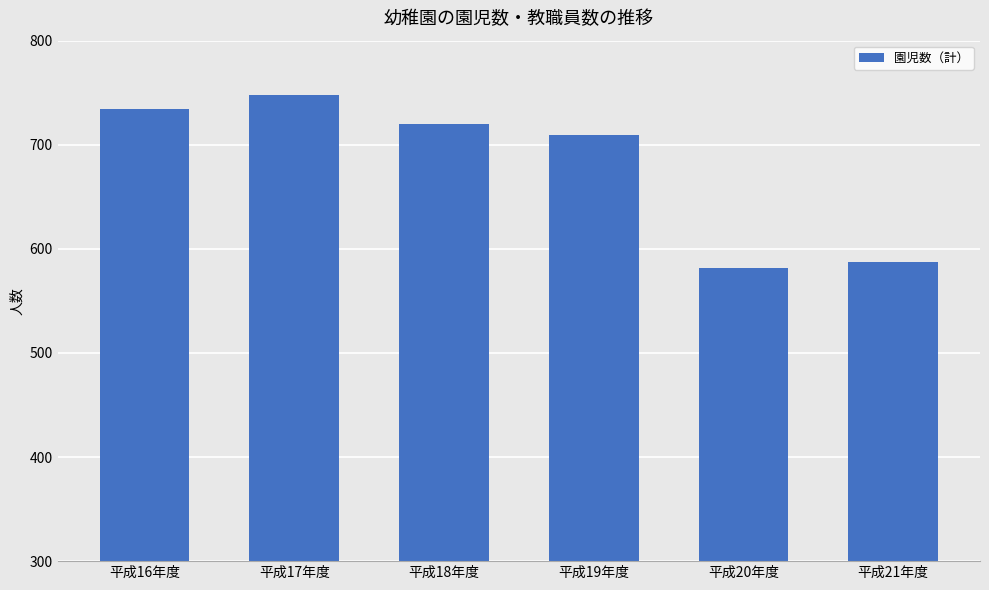

At which label is the value closest to 665?

平成19年度